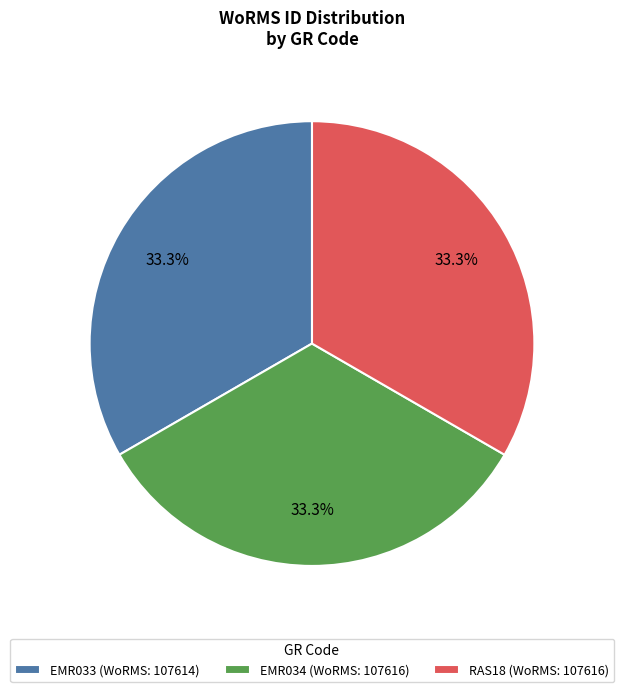

How many segments does this pie chart have?

3